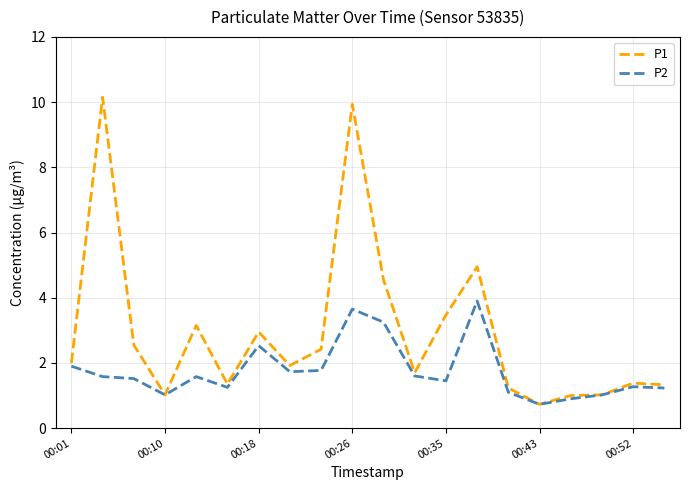

What is the minimum value shown in the chart?

0.7